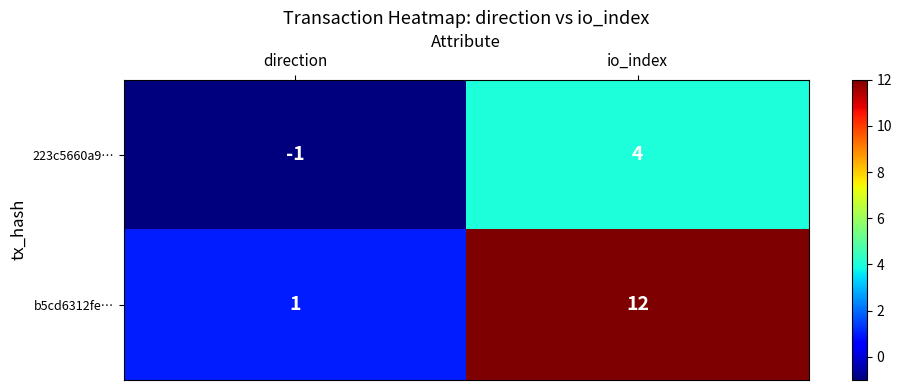

What value does the b5cd6312fe… series have at io_index?

12